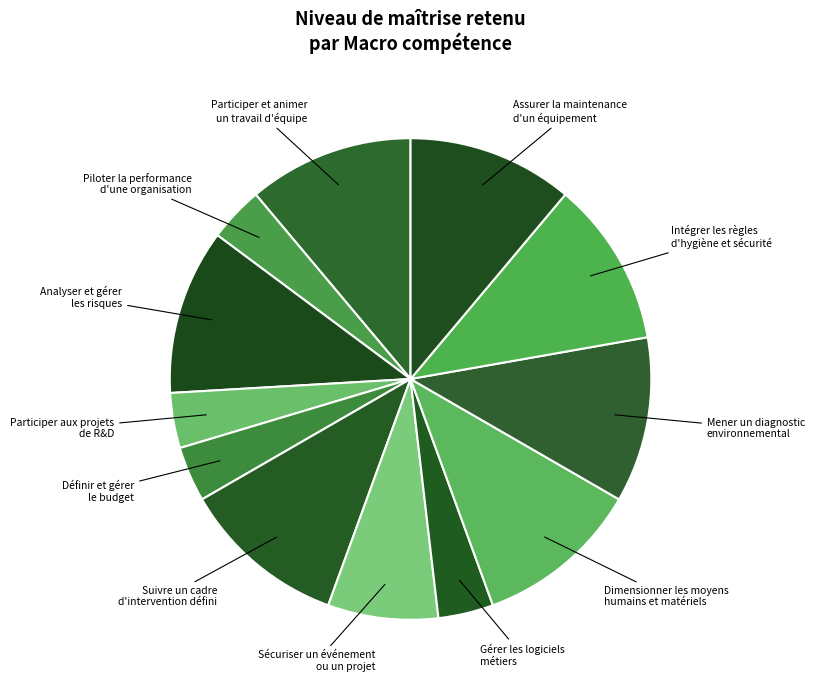

How many slices are in this pie chart?

12